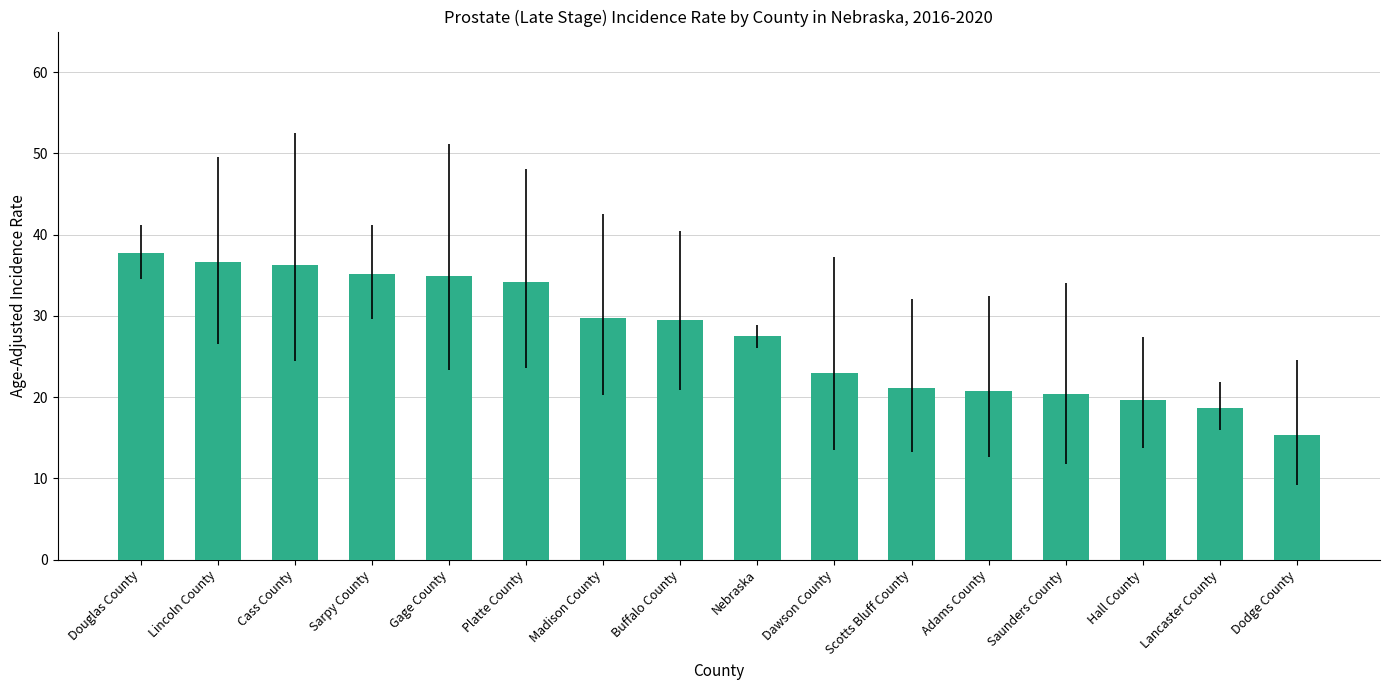

What is the sum of the values at Cass County and Buffalo County?

65.8